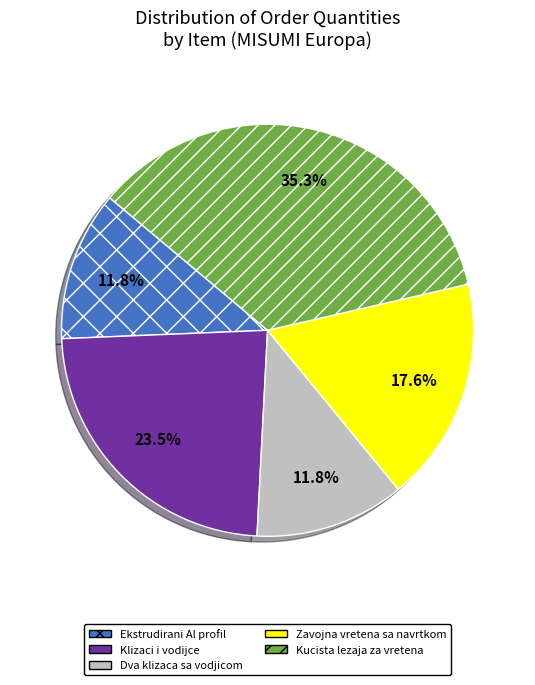

Approximately how many times larger is the value at Klizaci i vodijce compared to Ekstrudirani Al profil?

2.0